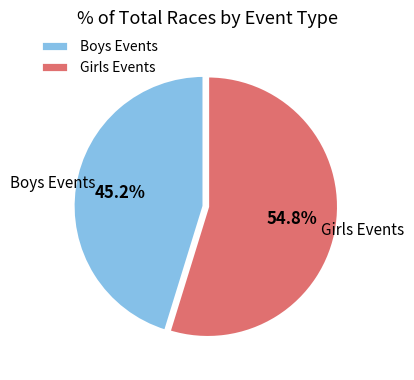

Do Girls Events and Boys Events together represent more than half of the pie?

Yes